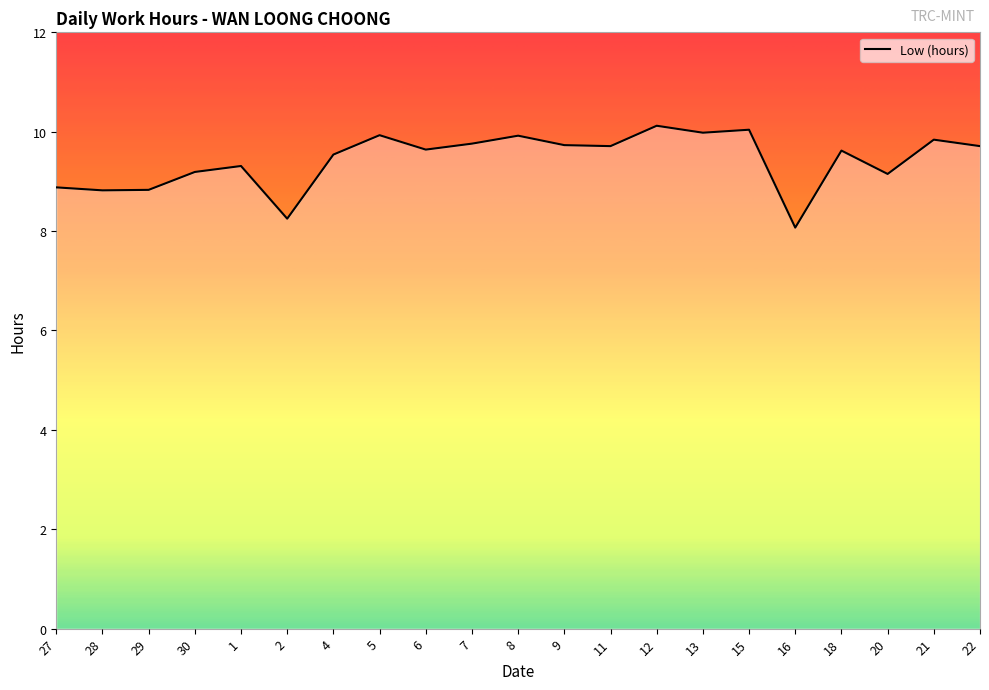

What is the greatest value displayed?

10.1